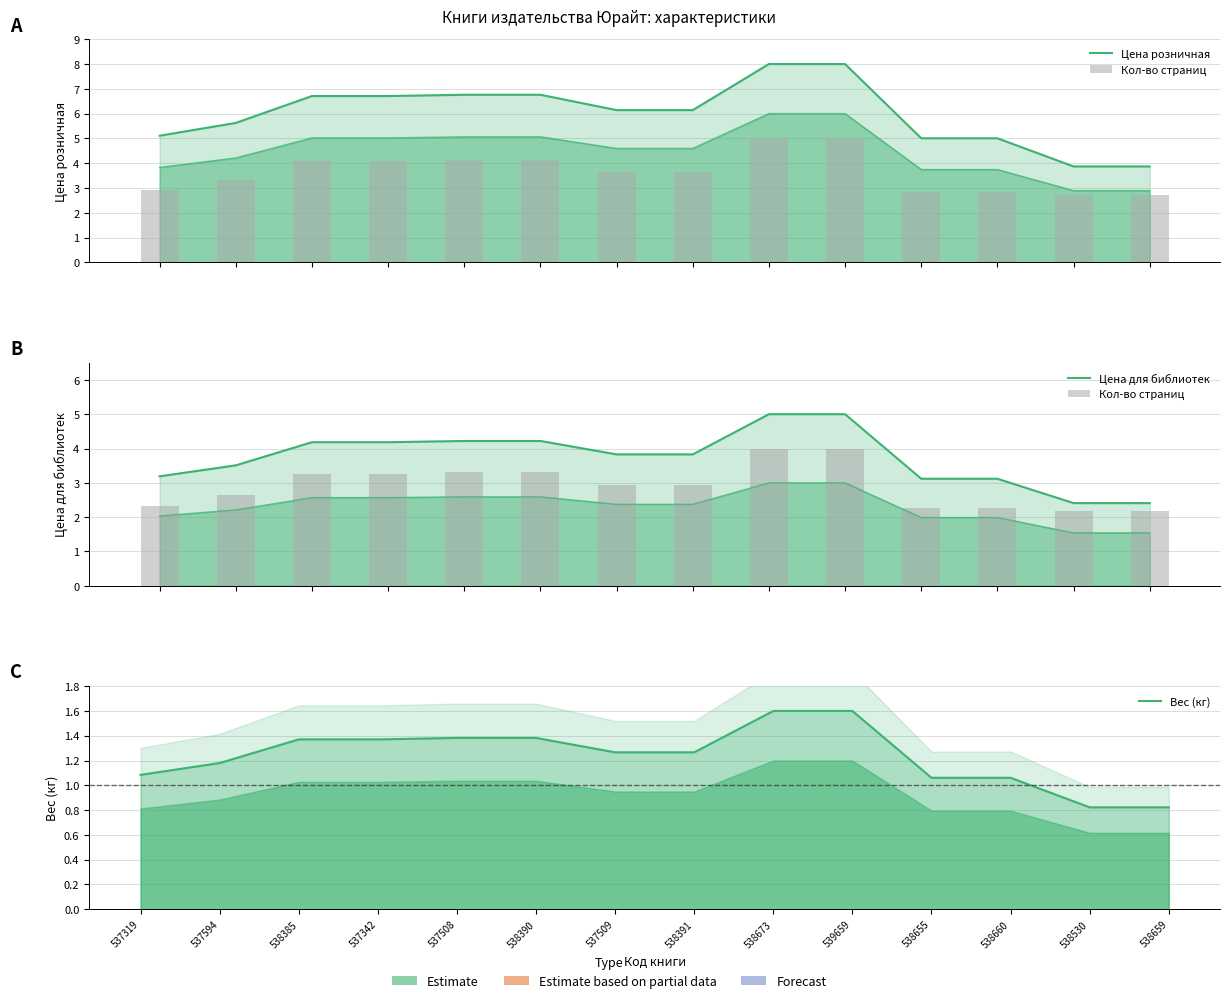

Which series changed the most between 537594 and 538530?

Цена розничная